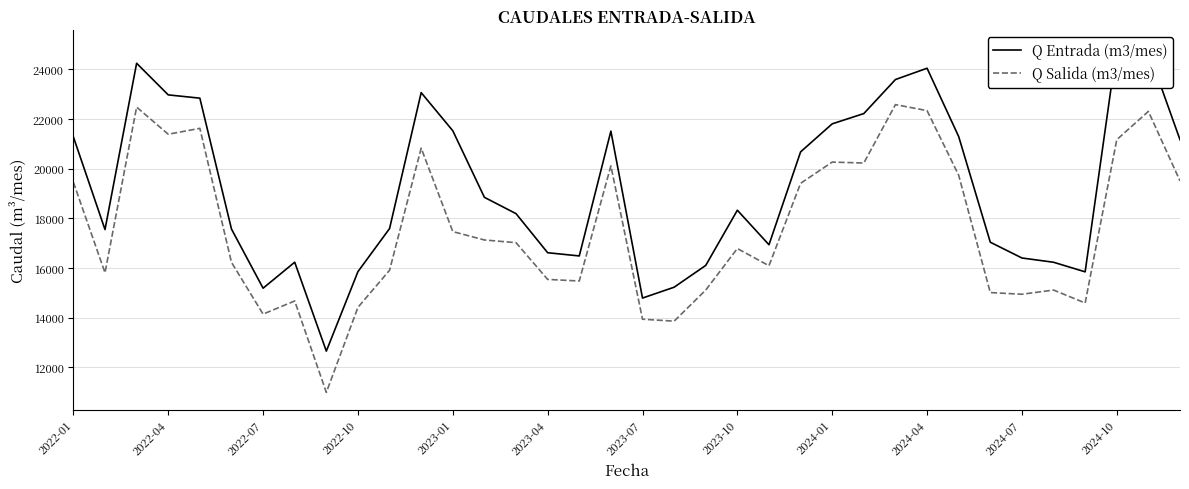

What is the spread (max minus min) of values at 17?

1397